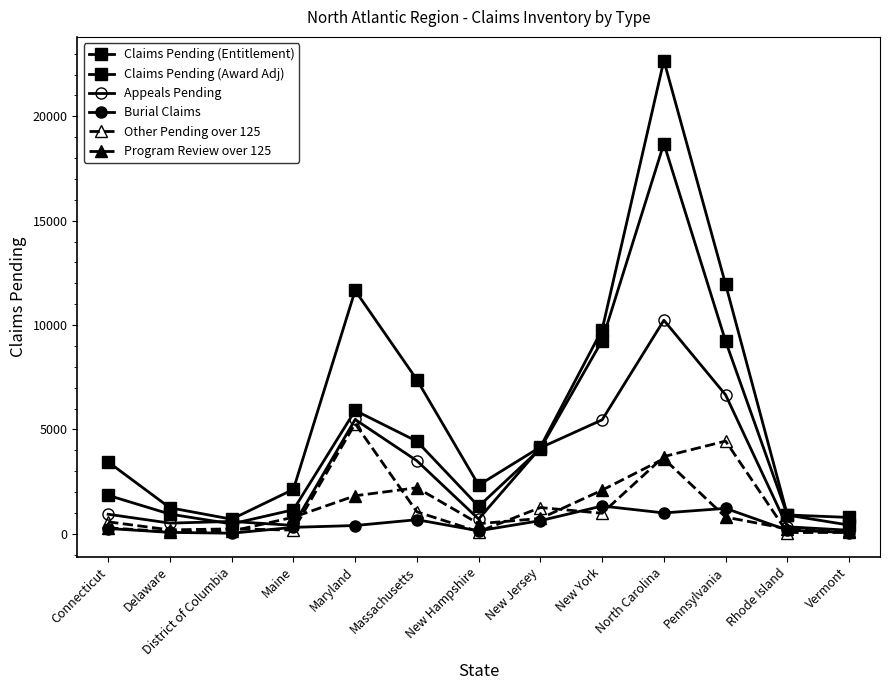

The Claims Pending (Entitlement) series shows 1150 at Maine. True or false?

True